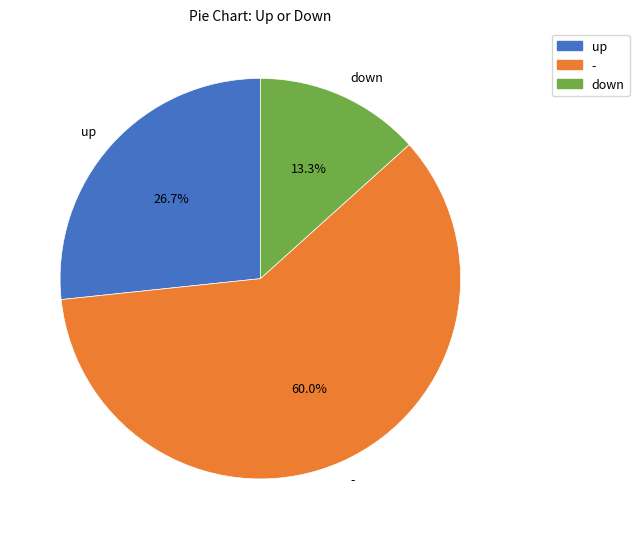

Rank the categories by value from lowest to highest.

down, up, -